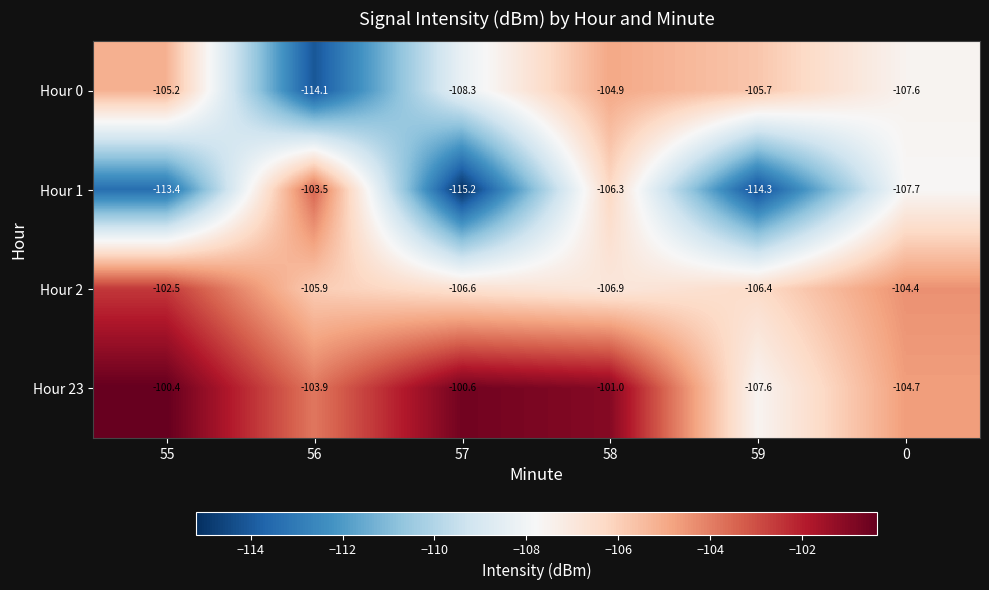

What is the maximum value shown in the chart?

-100.4